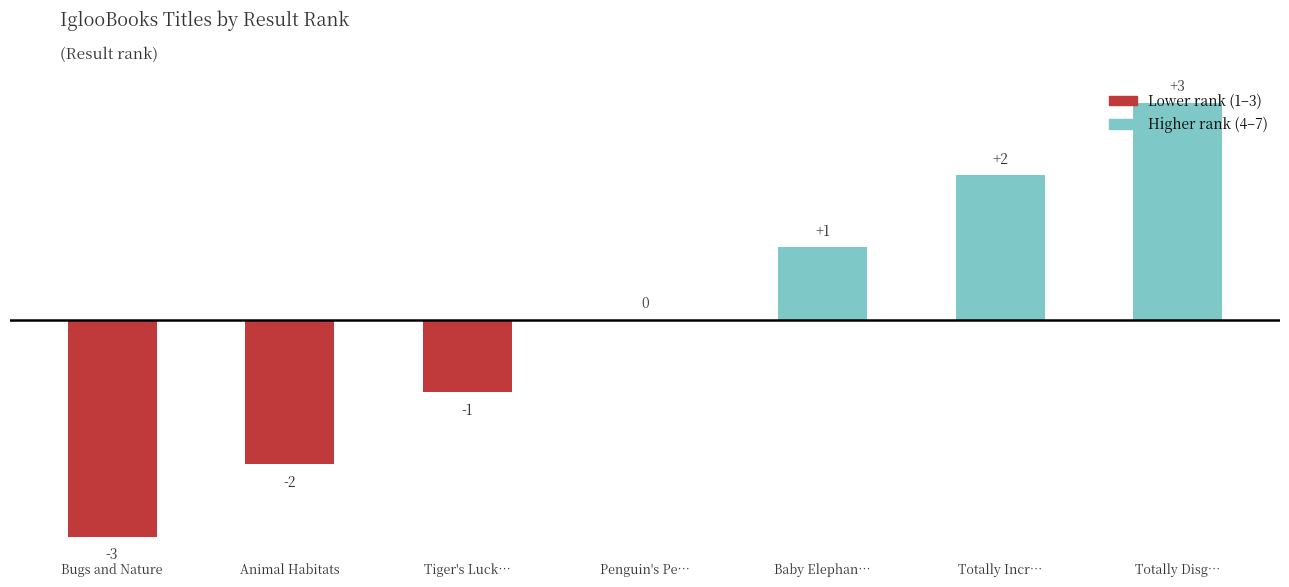

What is the maximum value shown in the chart?

3